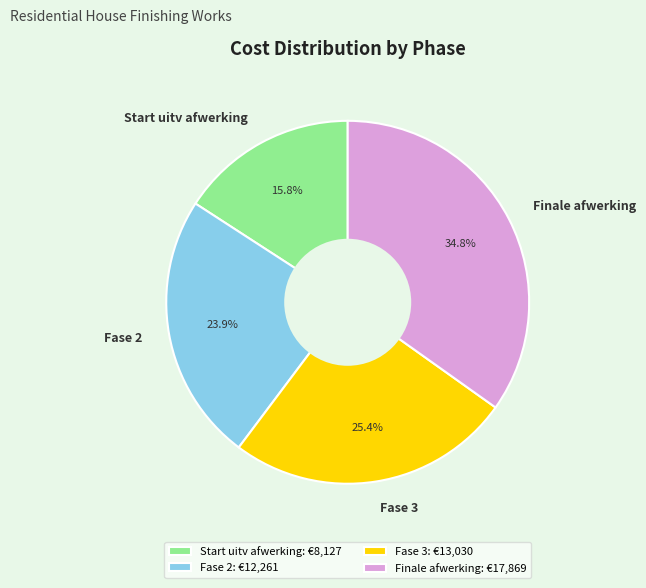

True or false: Finale afwerking accounts for 35% of the total.

True